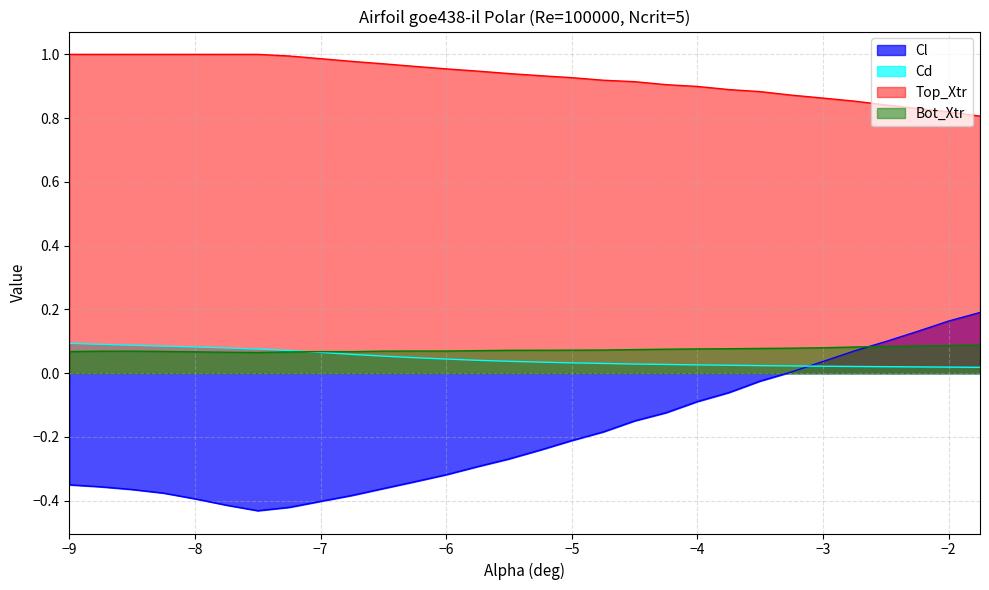

True or false: Cd and Top_Xtr intersect in this chart.

False